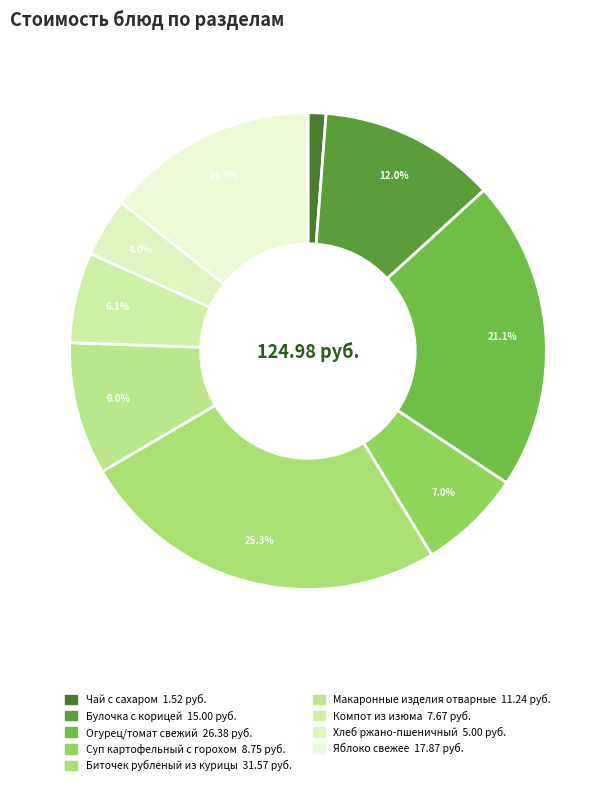

How many slices are in this pie chart?

9